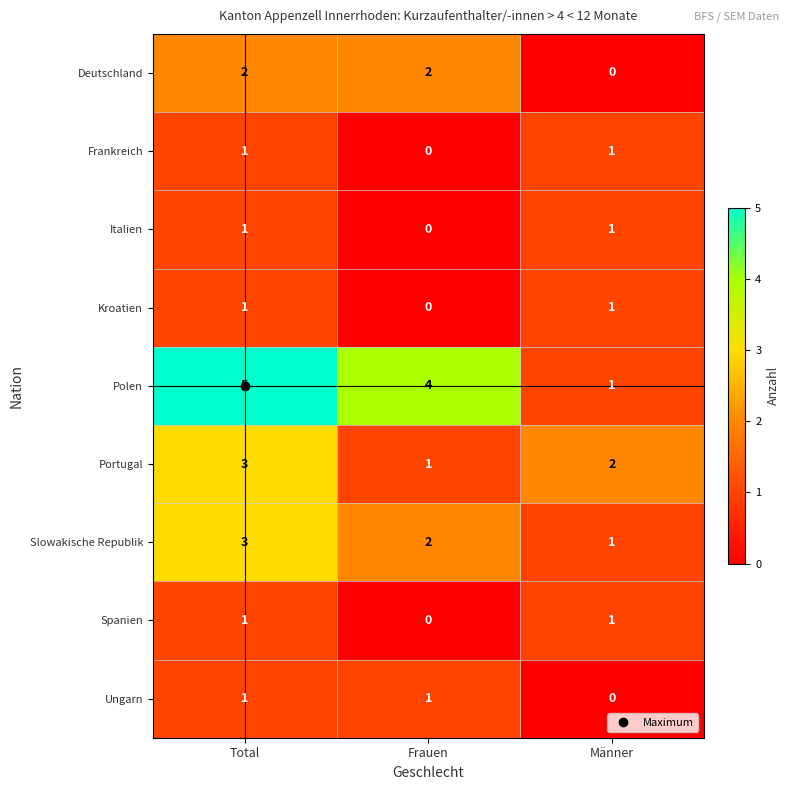

How many values in the Polen series are below 4?

1